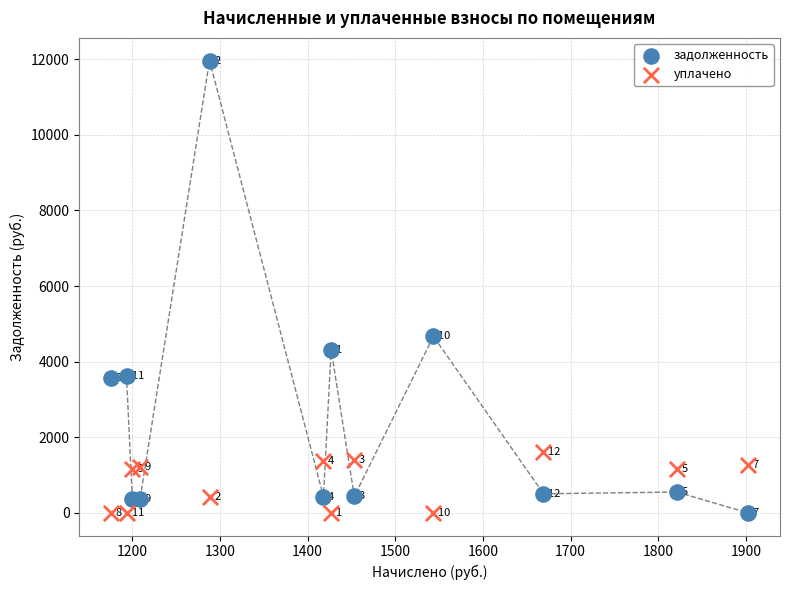

In the уплачено series, what Y value is closest to 809?

1158.6